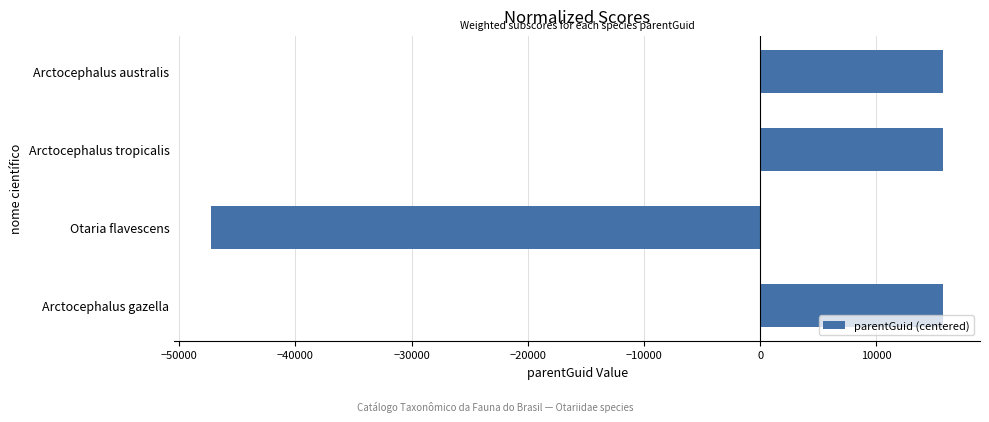

What is the change in value from Otaria flavescens to Arctocephalus australis?

+63033.0